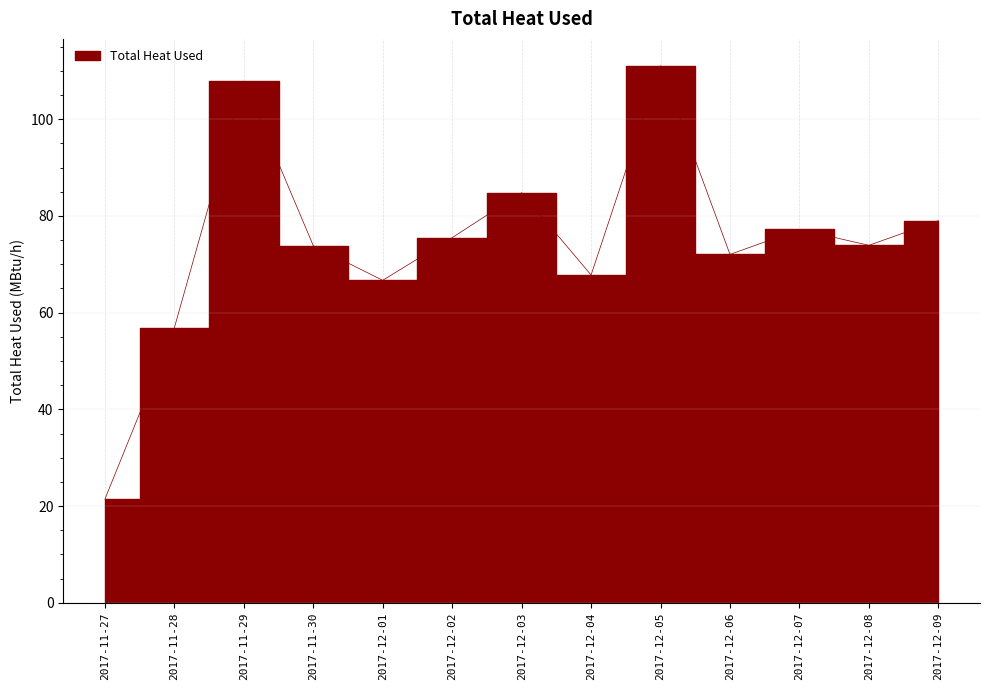

At which category does the data reach its first local peak?

2017-11-29